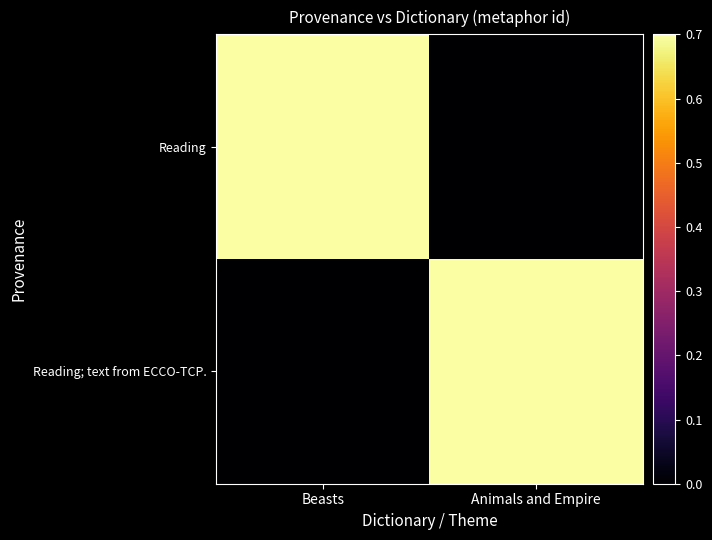

Which label corresponds to the smallest value in the chart?

Animals and Empire